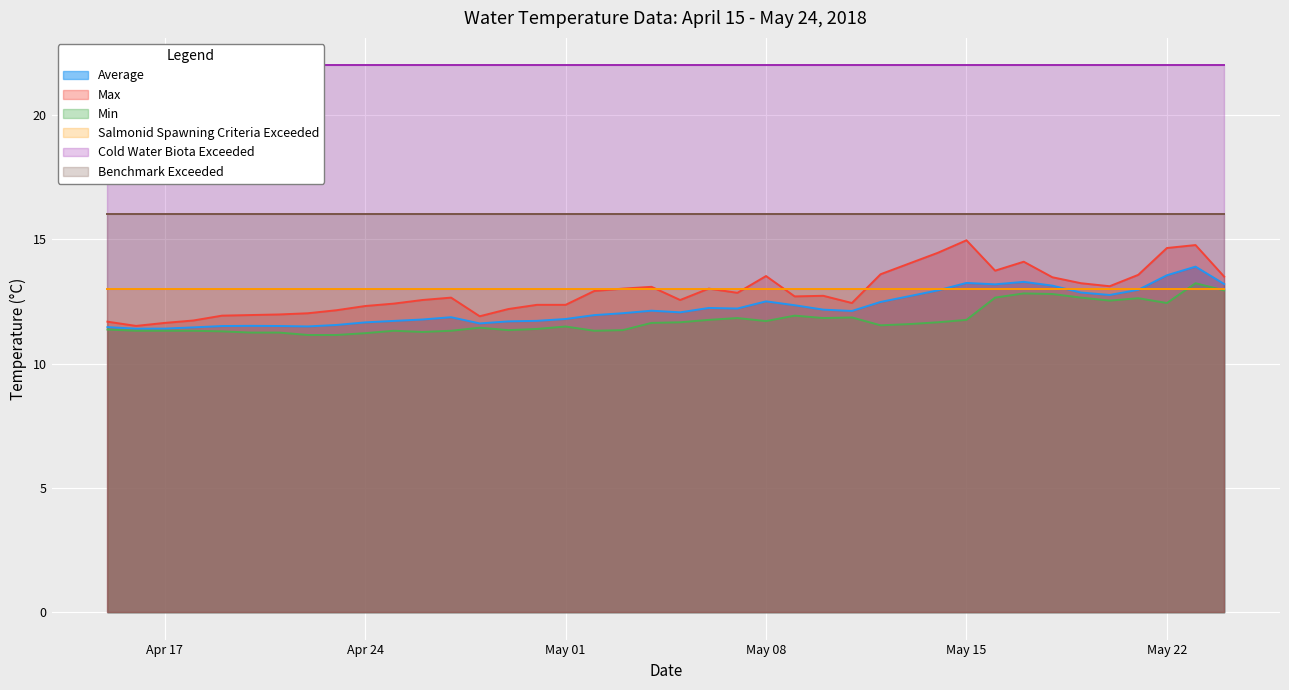

True or false: Max has more than 1 interior local peaks.

True